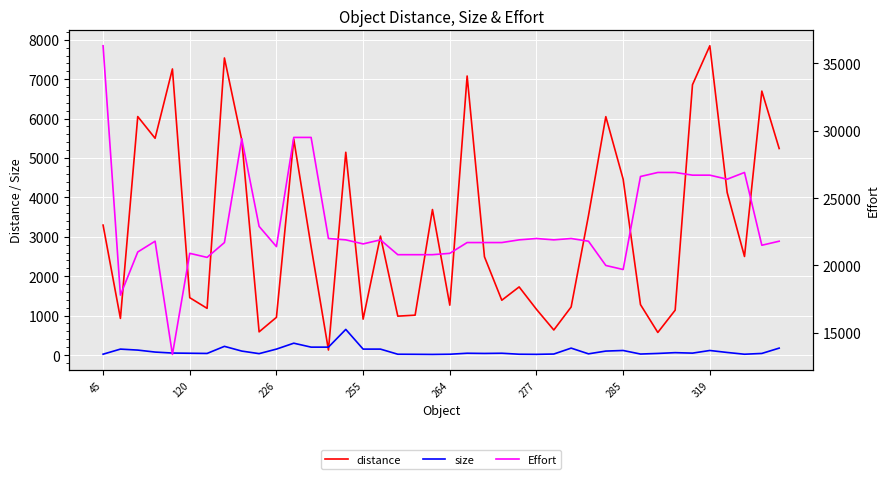

True or false: size and Effort cross at least once.

False